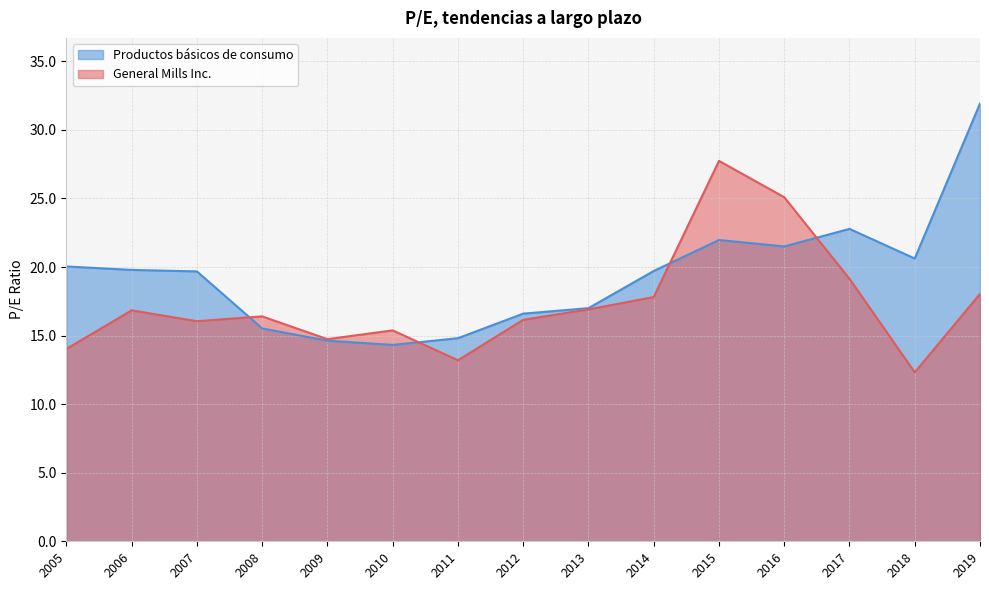

What is the sum of the General Mills Inc. values at 2011 and 2018?

25.5